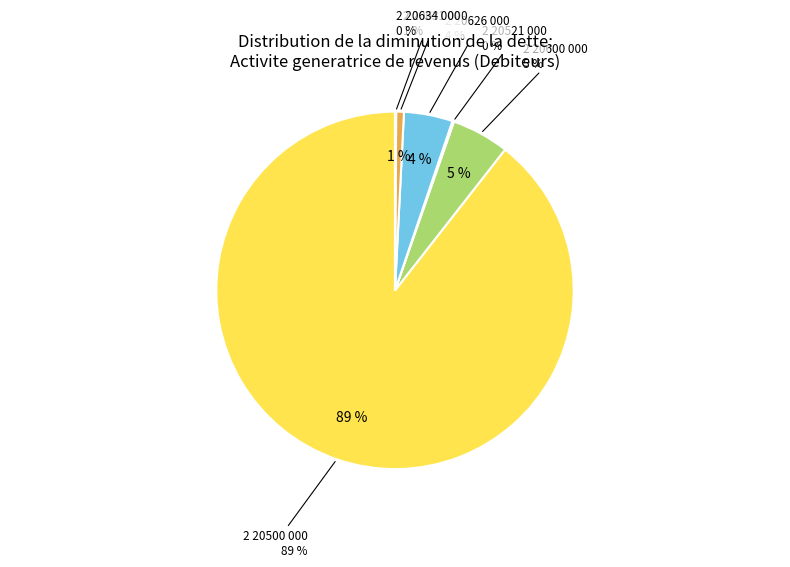

How many segments does this pie chart have?

6